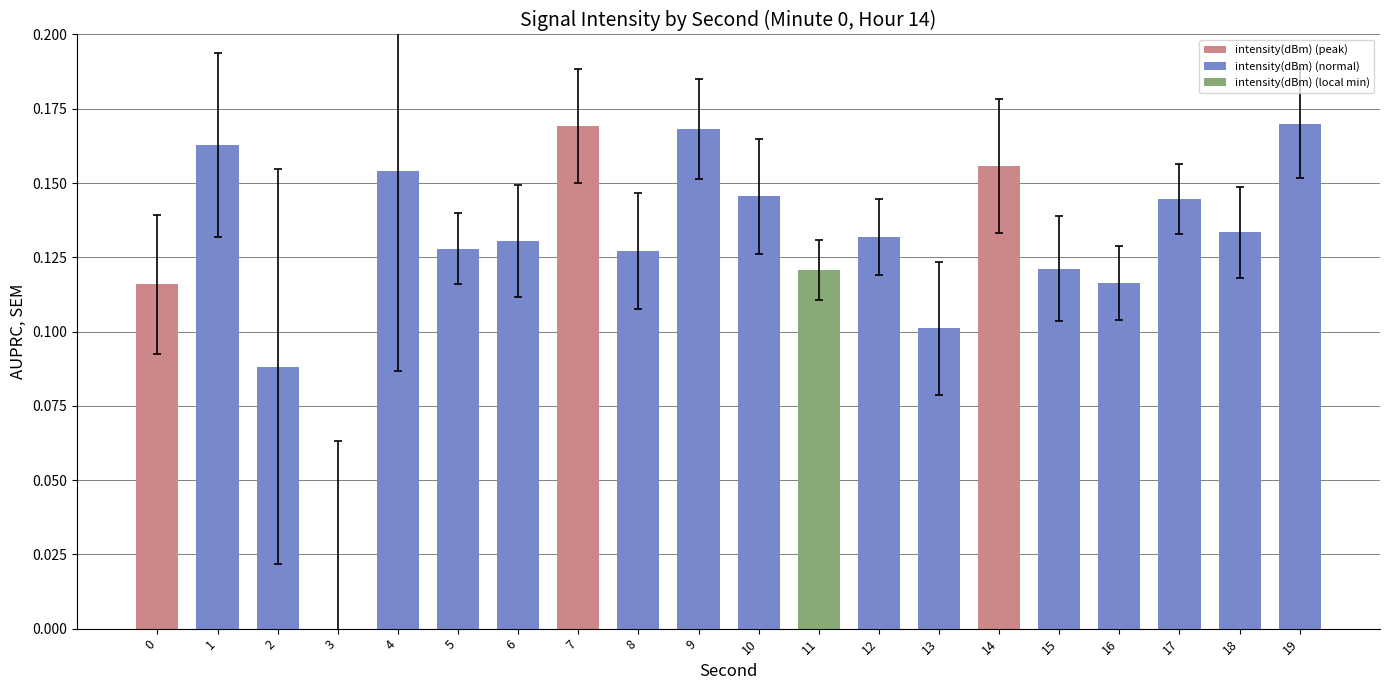

The chart shows a value of 0.1 at 16. True or false?

True